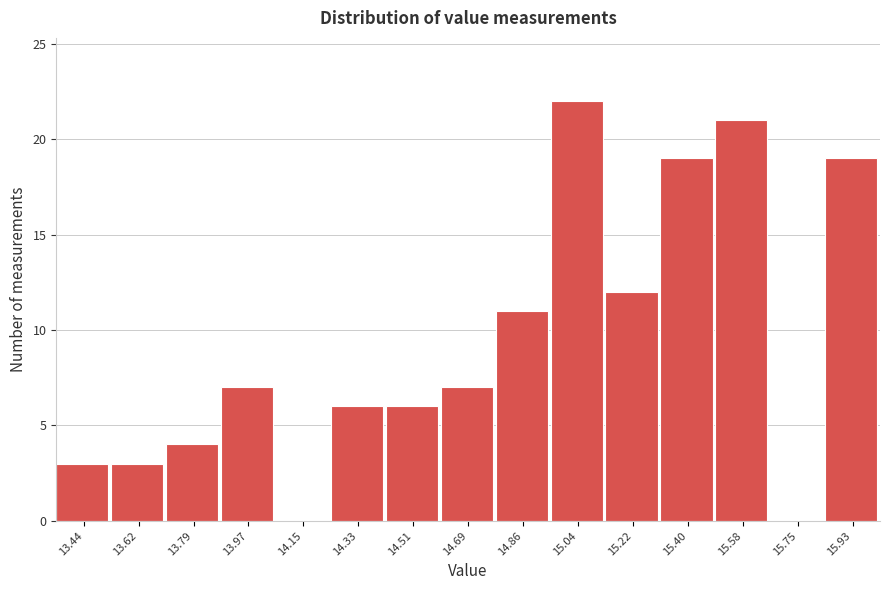

Reading left to right, transcribe this chart: for each bar, give the range it covers on the x-axis and its height. Neither the bar edges nor the heights are printed on the chart, so give them approximately, as read against the axes.

13.350 to 13.528: 3
13.528 to 13.706: 3
13.706 to 13.884: 4
13.884 to 14.062: 7
14.062 to 14.240: 0
14.240 to 14.418: 6
14.418 to 14.596: 6
14.596 to 14.774: 7
14.774 to 14.952: 11
14.952 to 15.130: 22
15.130 to 15.308: 12
15.308 to 15.486: 19
15.486 to 15.664: 21
15.664 to 15.842: 0
15.842 to 16.020: 19